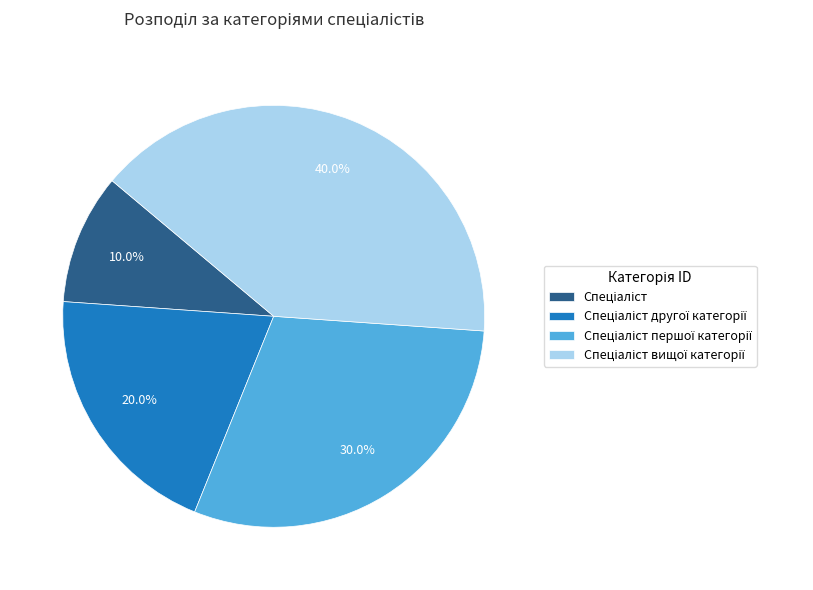

Is there a majority slice in this chart?

No